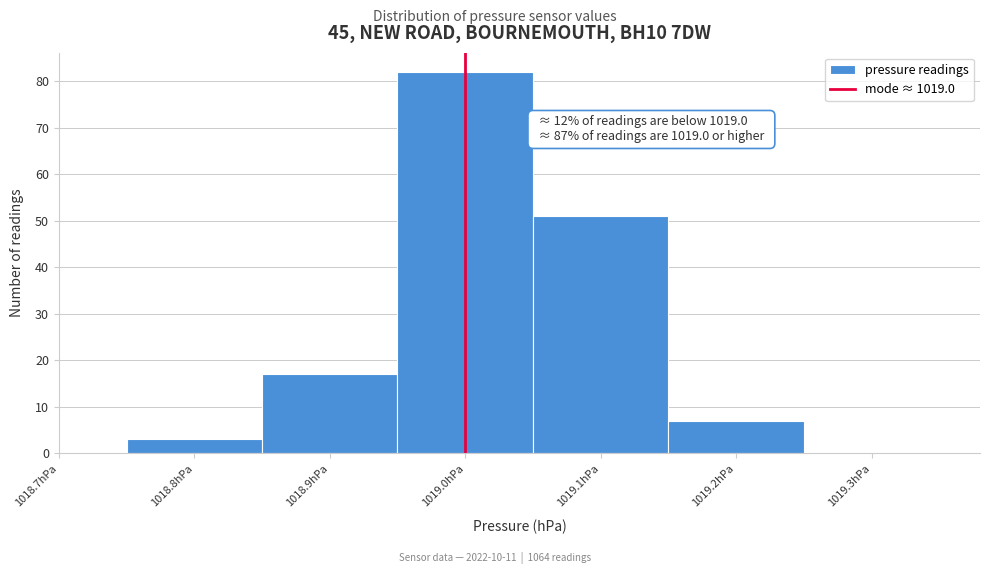

Which range on the x-axis has the tallest bar?

1018.95 to 1019.05